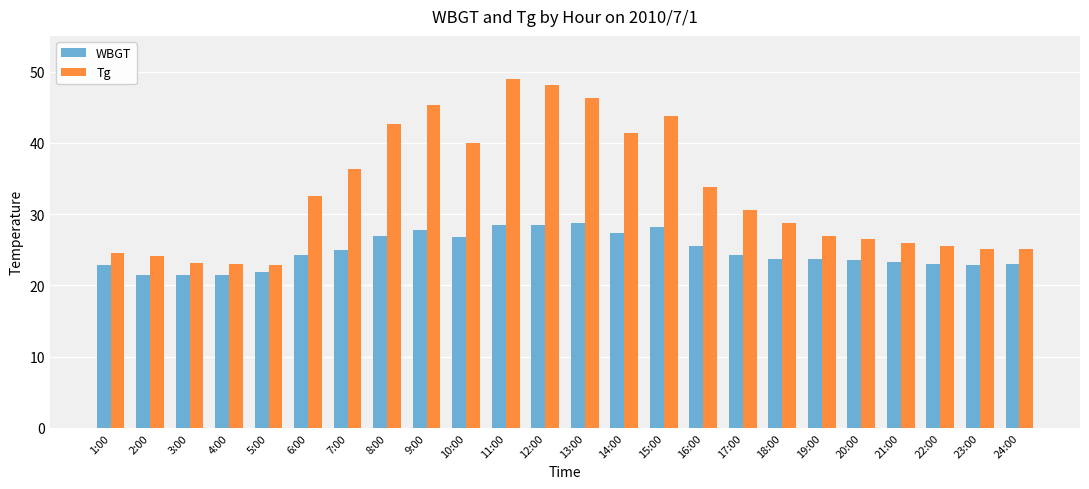

What is the difference between the maximum and minimum values in the WBGT series?

7.3